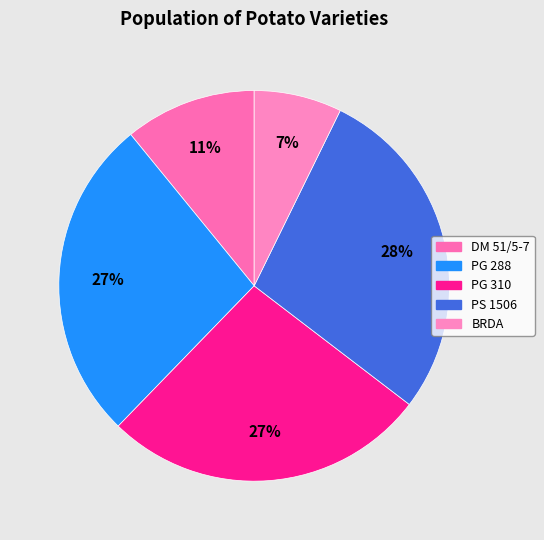

Count the number of slices in the pie.

5